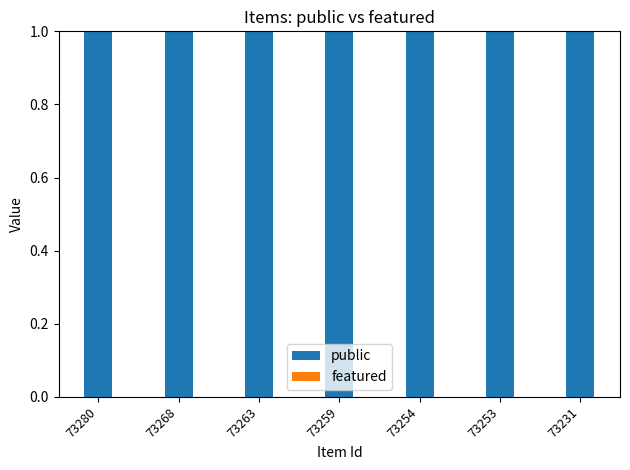

Reading right to left, what are all the values shown in this chart?

public: 73231=1	73253=1	73254=1	73259=1	73263=1	73268=1	73280=1
featured: 73231=0	73253=0	73254=0	73259=0	73263=0	73268=0	73280=0